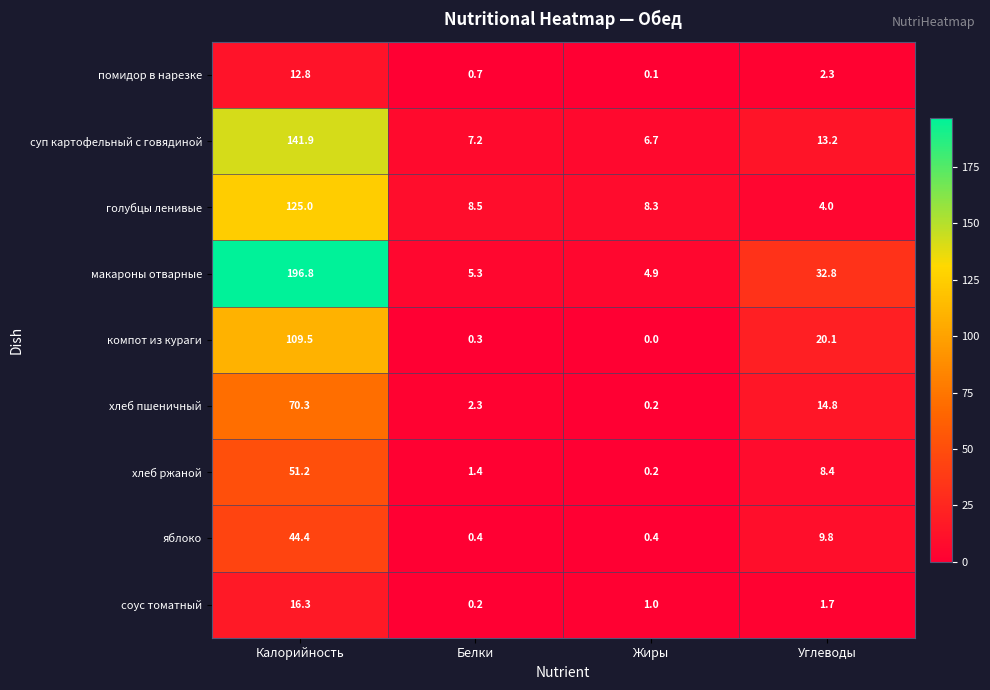

What is the average value of the хлеб ржаной series?

15.3